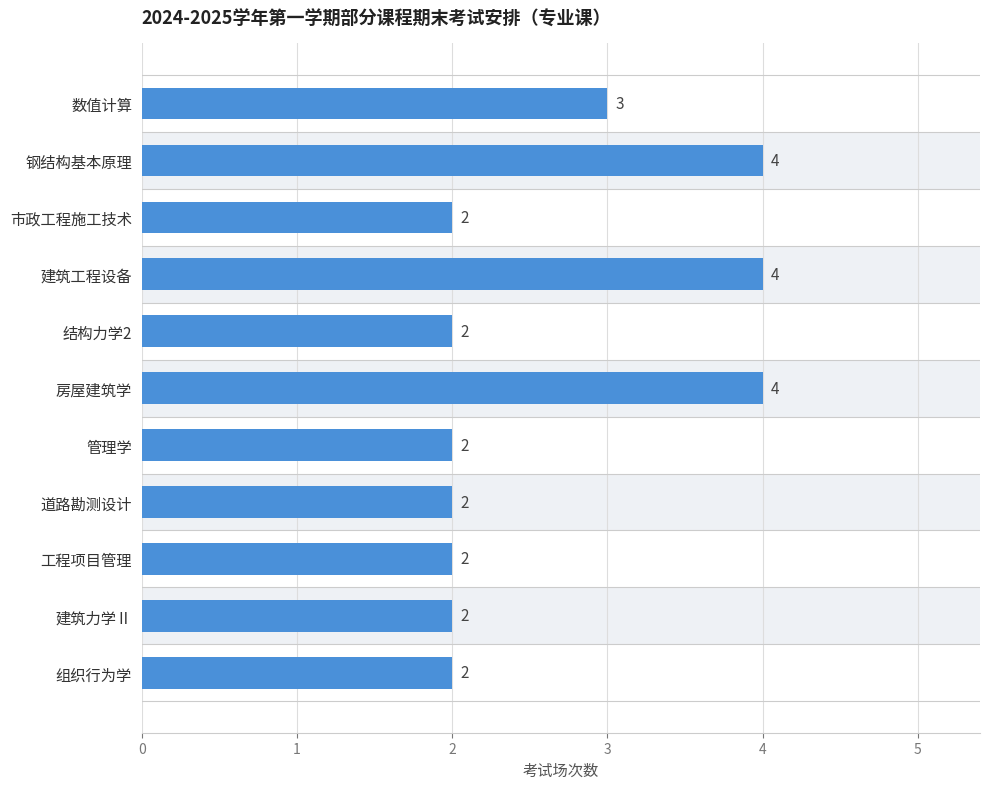

How many categories are shown in the chart?

11